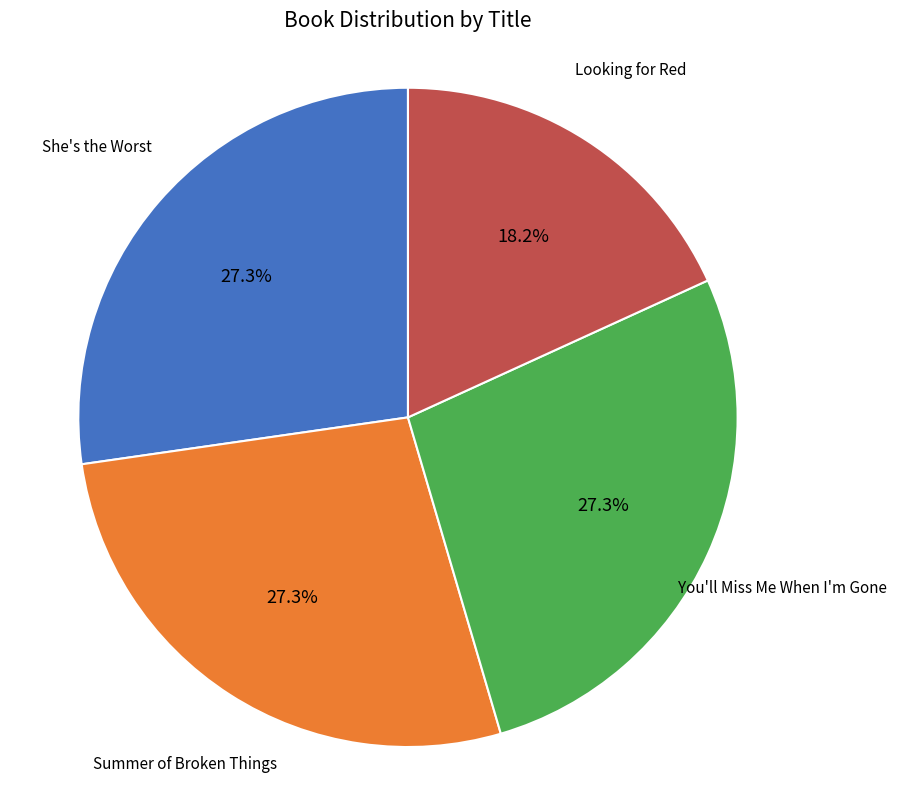

Which slice is the smallest?

Looking for Red